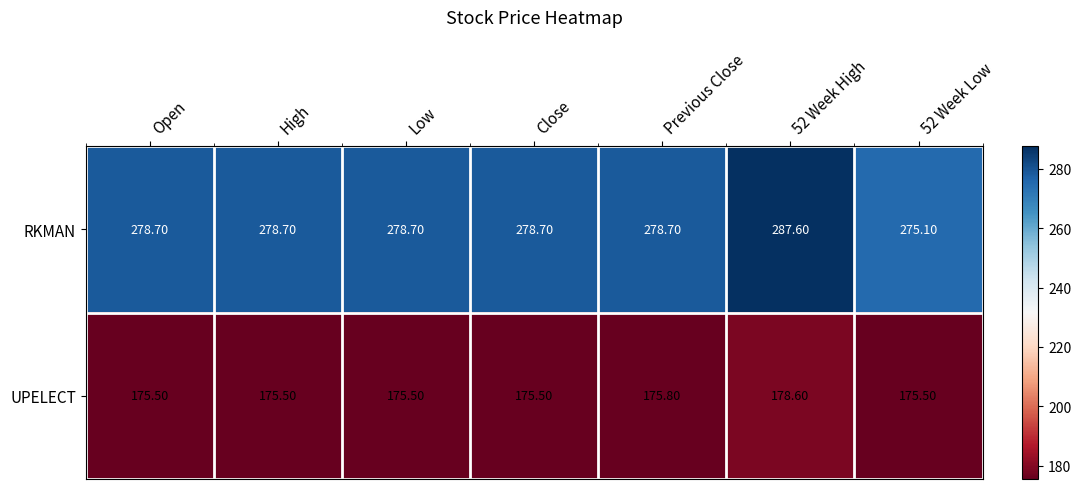

How many series are shown in this chart?

2